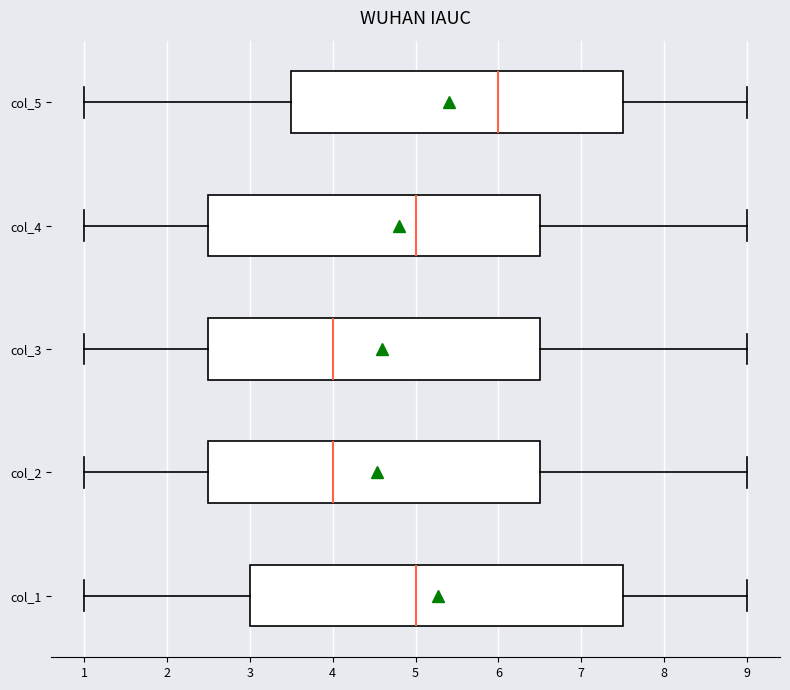

Which box is the widest, from its left edge to its right edge?

col_1